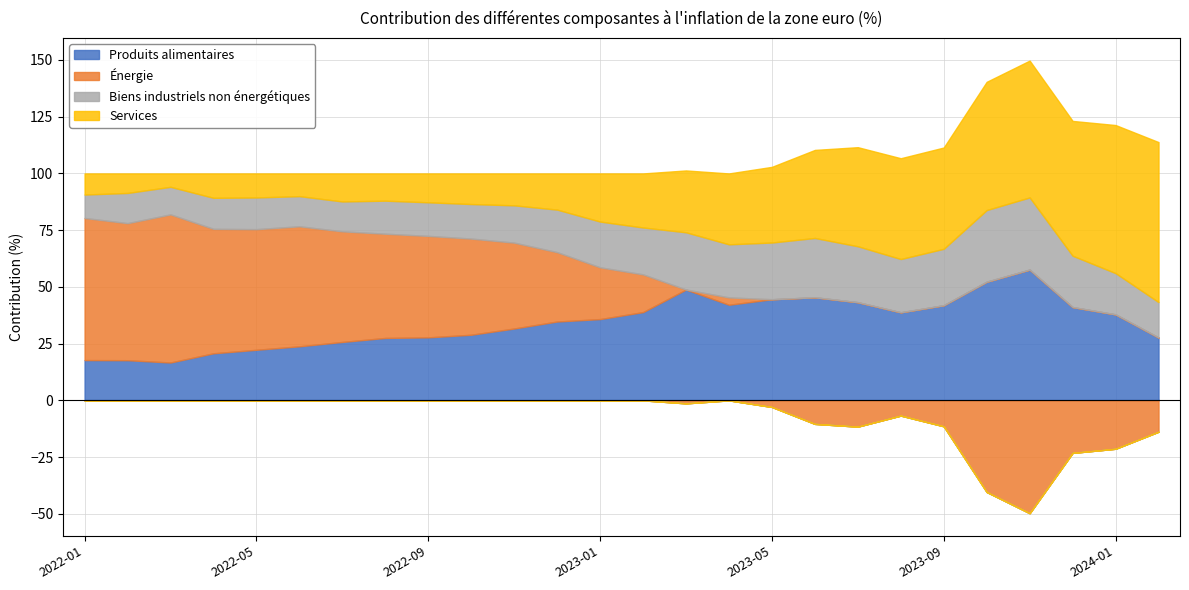

At which label does Biens industriels non énergétiques first exceed 18?

2022-12